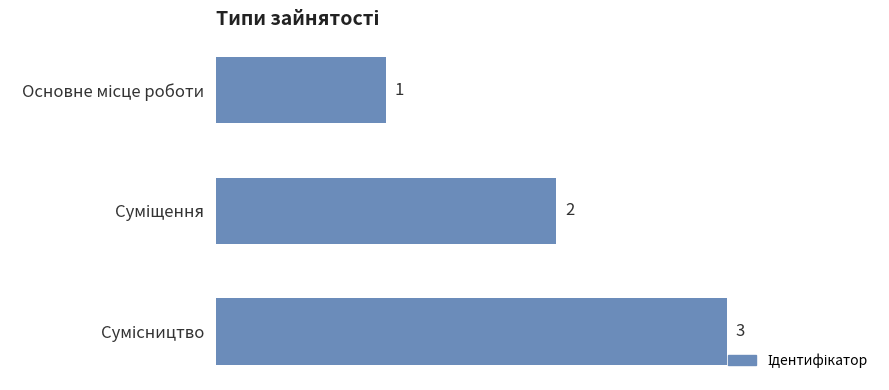

What is the maximum value shown in the chart?

3